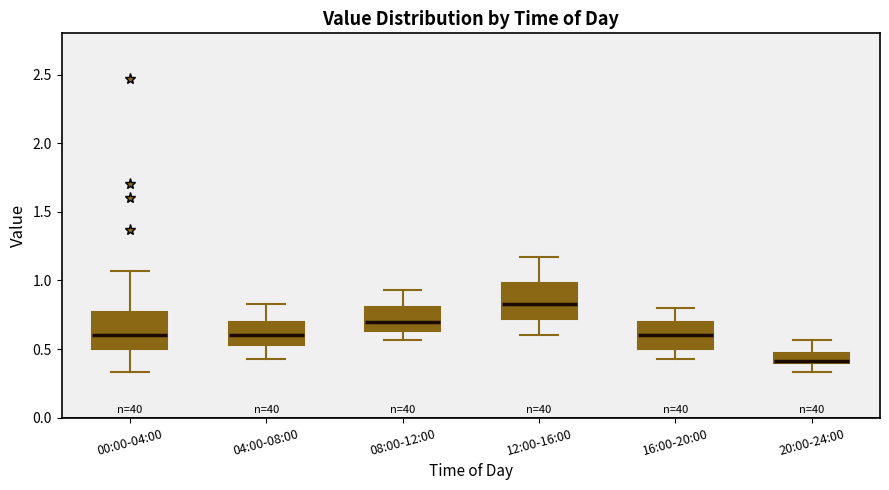

Where does the lower whisker of the box for 12:00-16:00 end on the y-axis? The values are not printed on the chart, so give them approximately, as read against the axis.

0.60